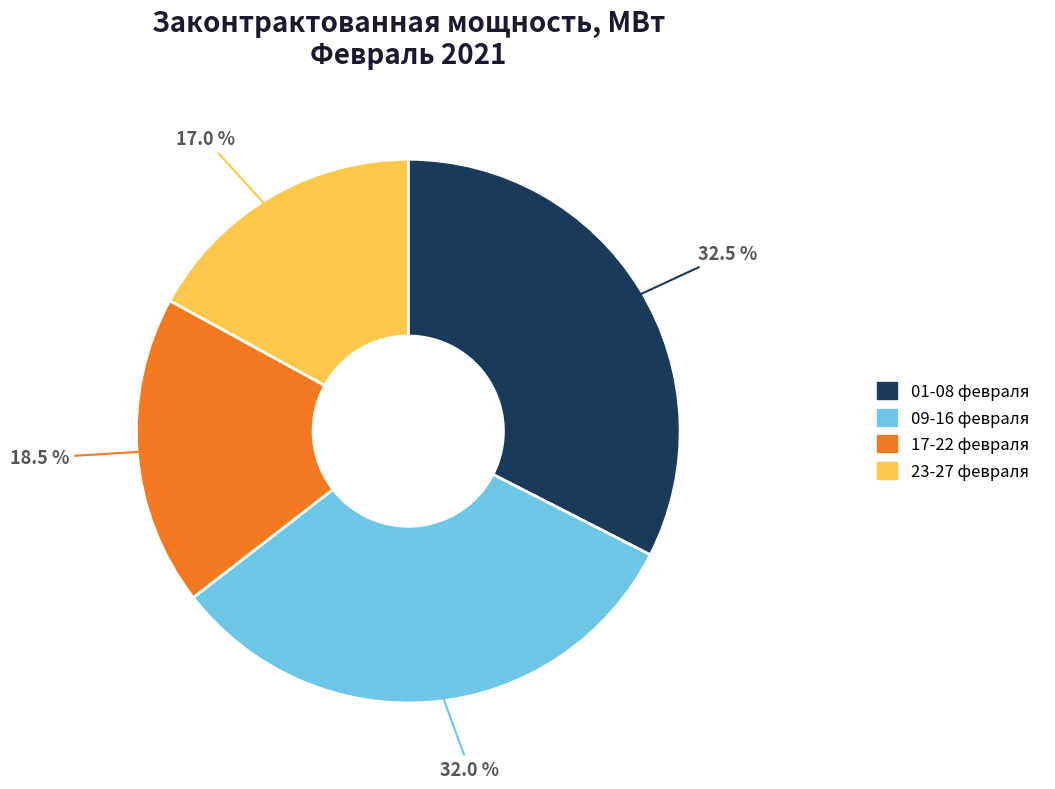

Is there any slice that represents more than half of the pie?

No